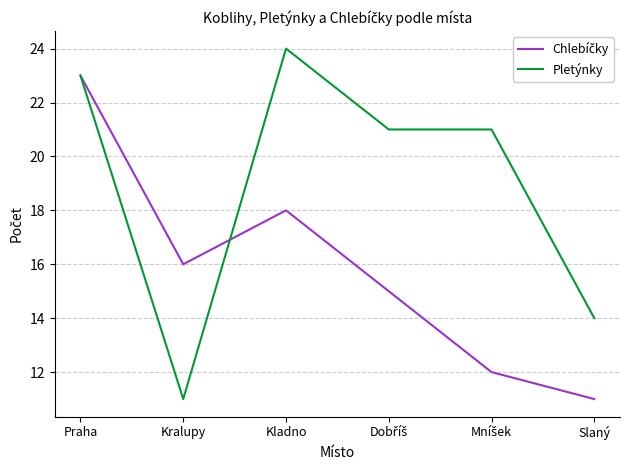

At how many categories does at least one series exceed 19?

4